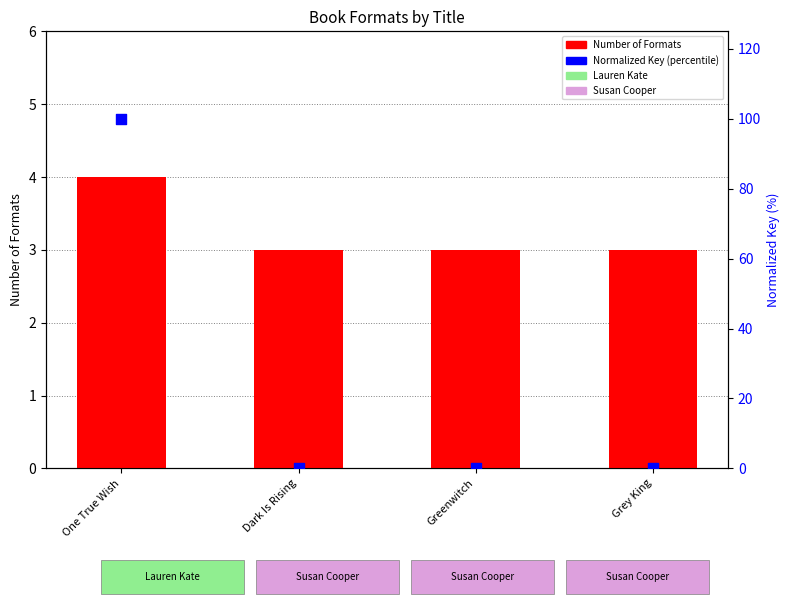

What are all the series names shown in the legend?

Number of Formats, Normalized Key (percentile)